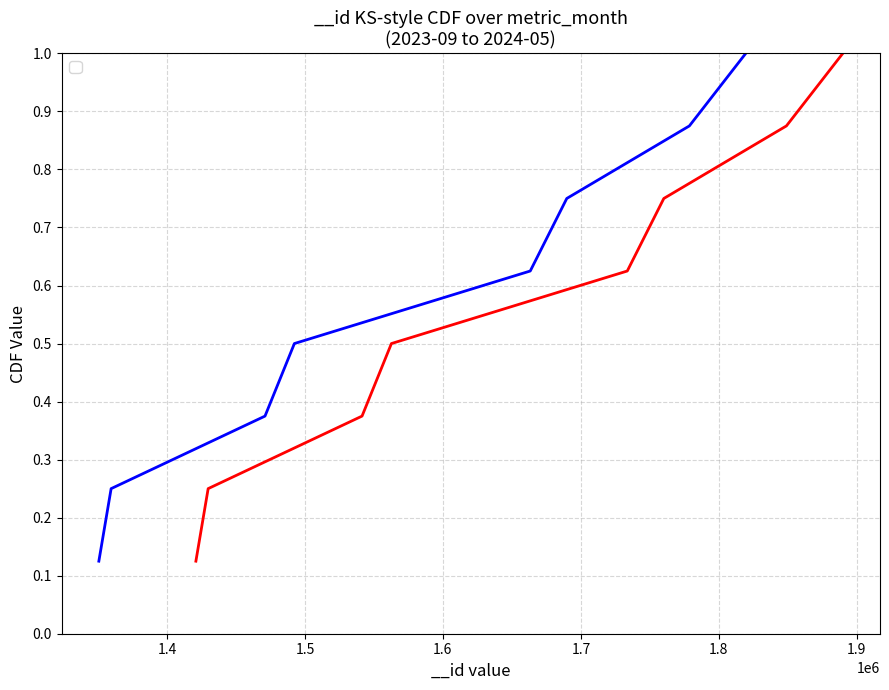

What is the value of the 7th point from the left?

0.9